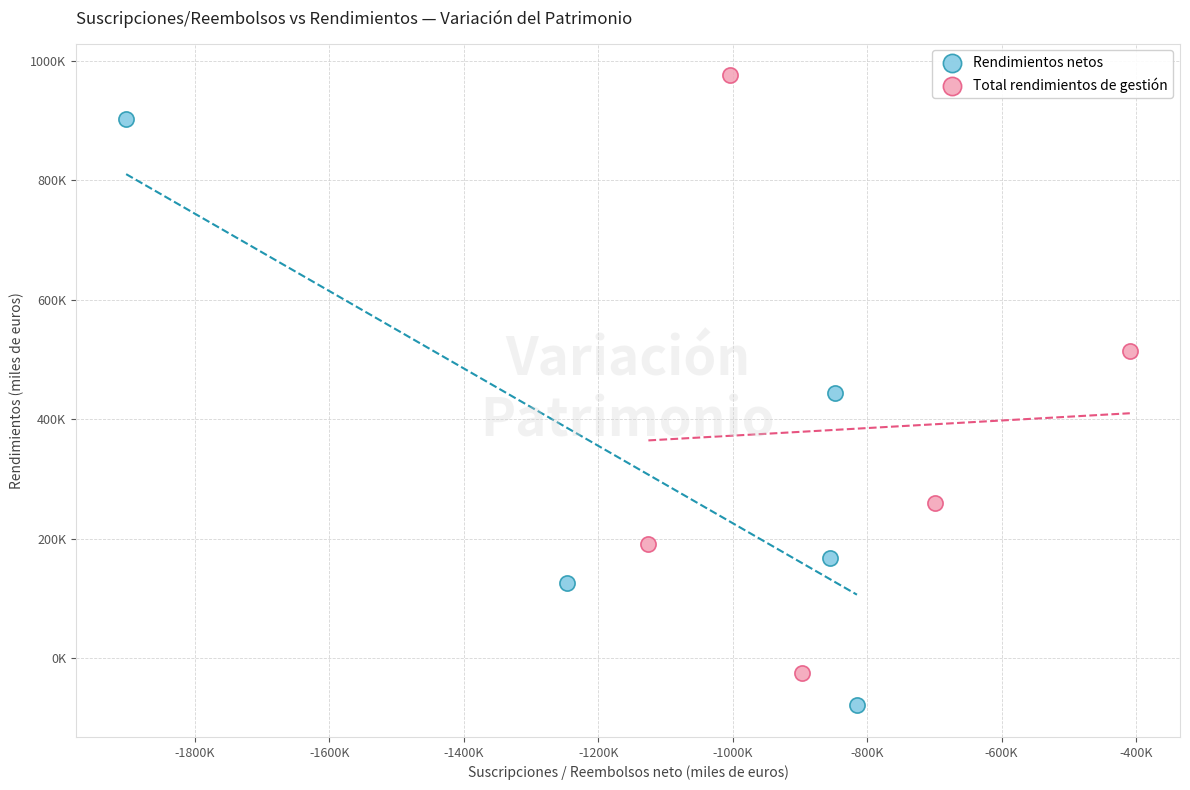

Which series has the largest Y range (max minus min)?

Total rendimientos de gestión